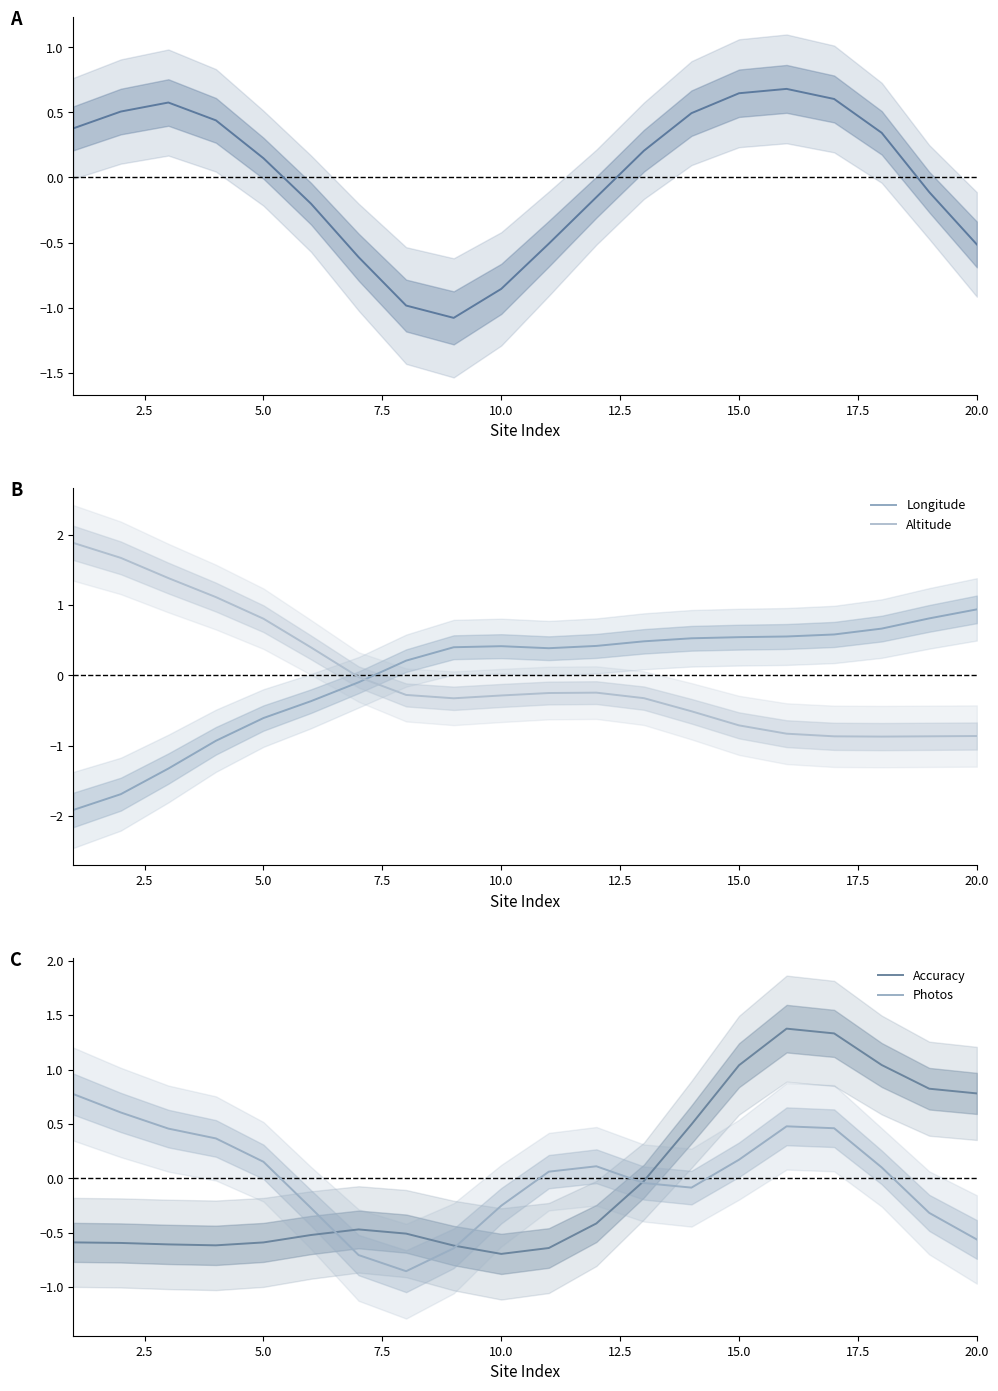

What value does the Altitude series have at 10.0?

-0.3